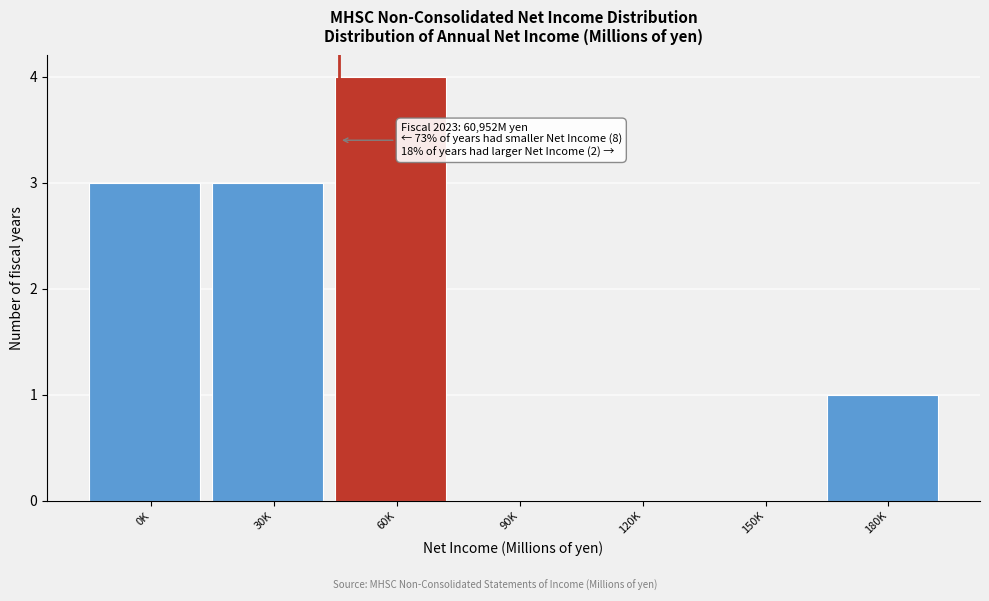

Reading left to right, list all the values displayed in this chart.

0K=3	30K=3	60K=4	90K=0	120K=0	150K=0	180K=1